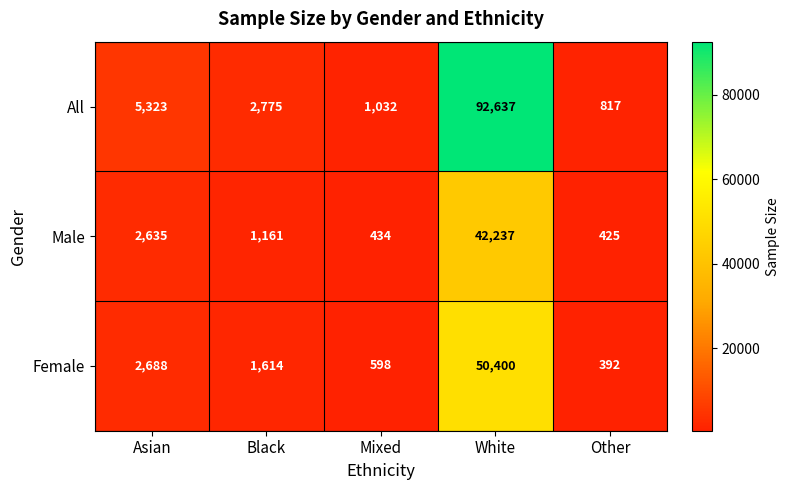

Which series has the largest total across all categories?

All